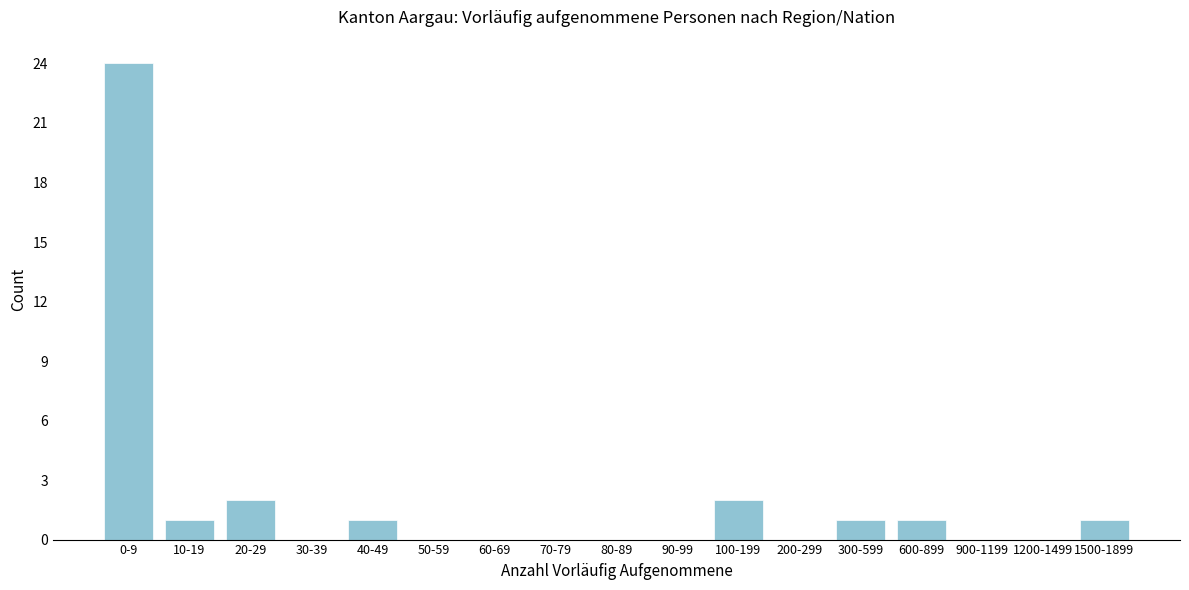

Reading left to right, list all the values displayed in this chart.

0-9=24	10-19=1	20-29=2	30-39=0	40-49=1	50-59=0	60-69=0	70-79=0	80-89=0	90-99=0	100-199=2	200-299=0	300-599=1	600-899=1	900-1199=0	1200-1499=0	1500-1899=1